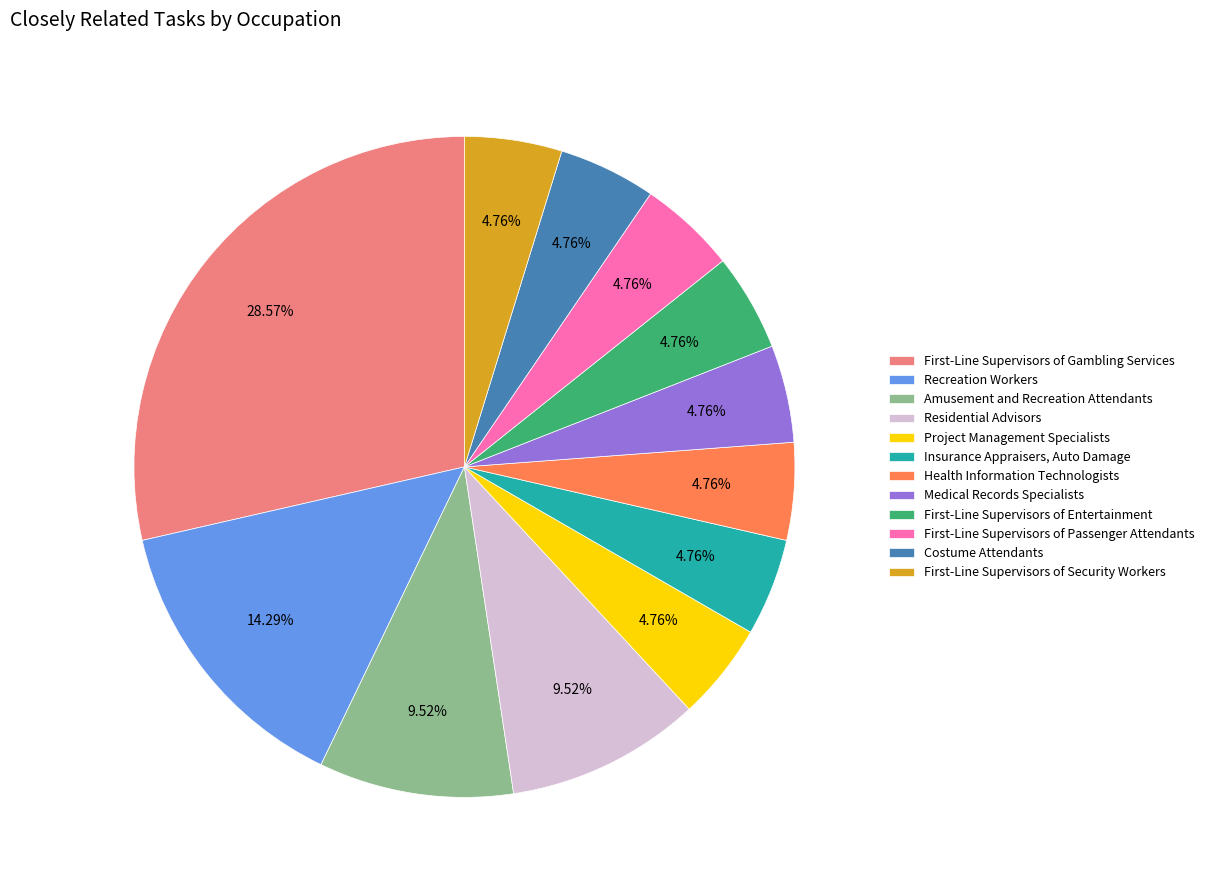

Between Recreation Workers and Amusement and Recreation Attendants, which is larger?

Recreation Workers